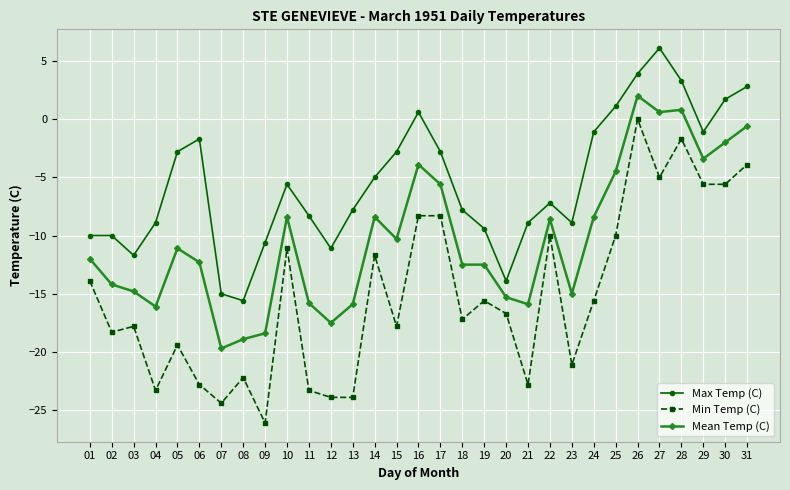

What is the difference between the highest and lowest values at 23?

12.2